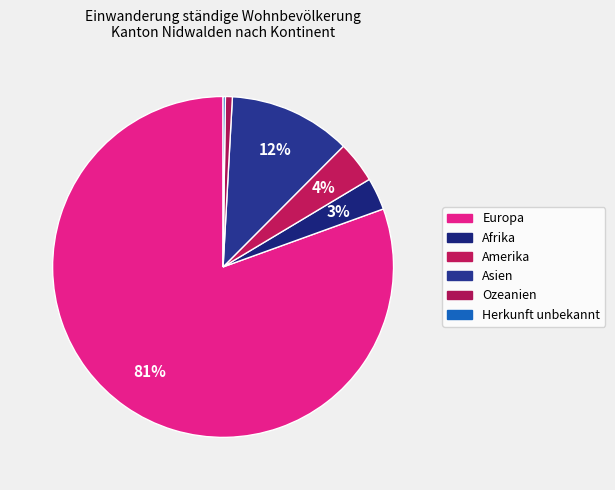

What percentage is NOT represented by Ozeanien?

99.3%